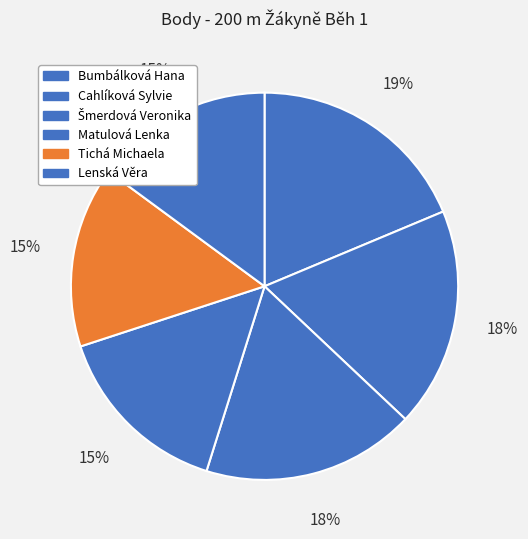

Which has a higher value, Tichá Michaela or Bumbálková Hana?

Bumbálková Hana